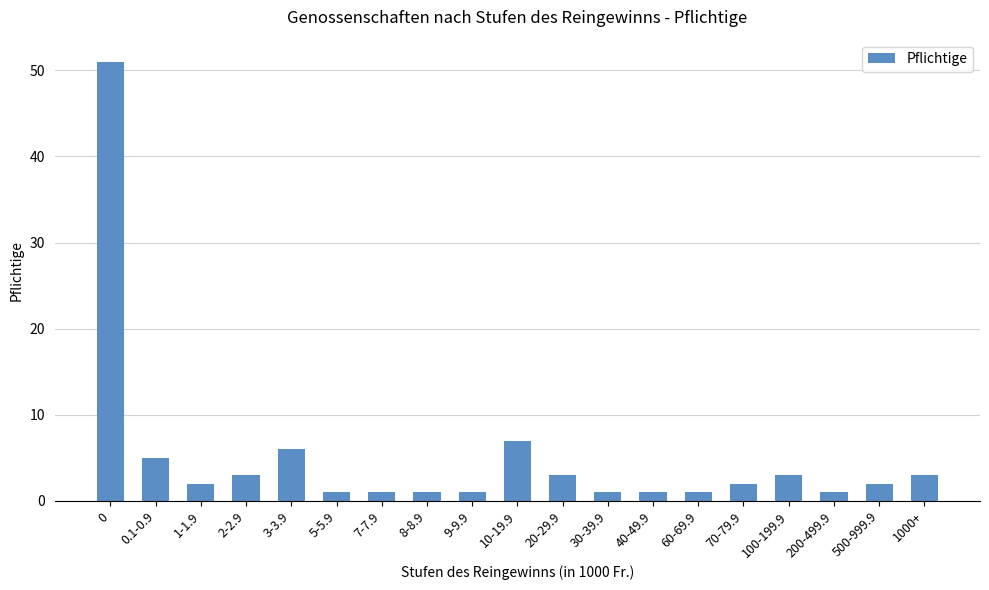

What position from the left is 0.1-0.9?

2